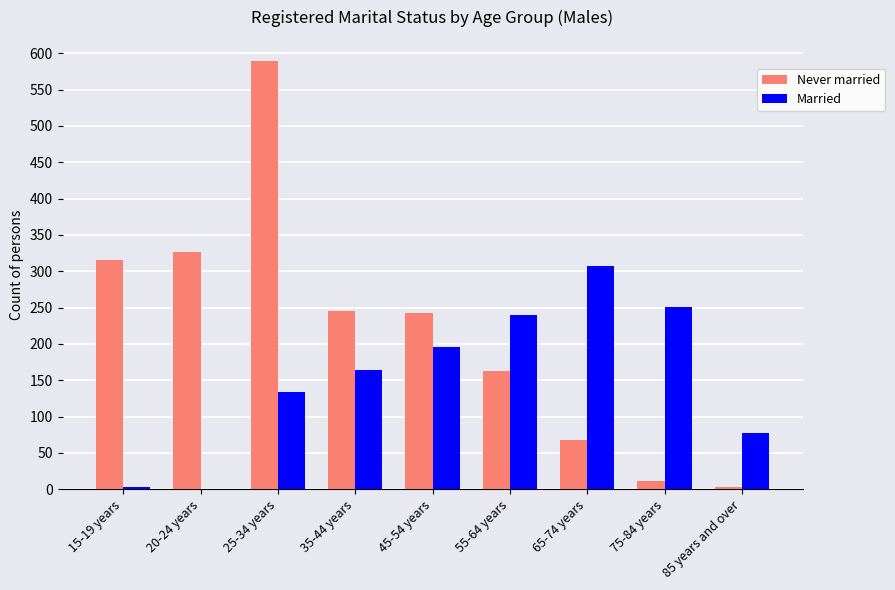

What is the sum of the Married values at 75-84 years and 85 years and over?

328